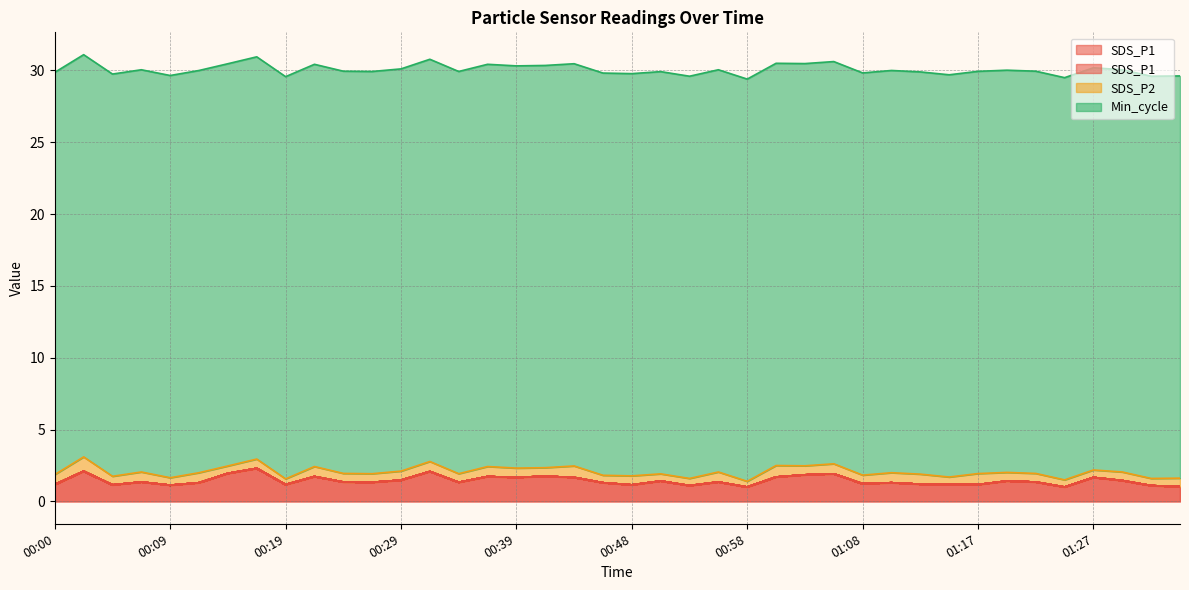

Reading right to left, extract all data points from this chart.

SDS_P1: 01:34=1.0	01:32=1.1	01:29=1.4	01:27=1.7	01:25=1.0	01:22=1.4	01:20=1.4	01:17=1.2	01:15=1.2	01:13=1.2	01:10=1.3	01:08=1.2	01:05=1.9	01:03=1.9	01:00=1.7	00:58=1.0	00:56=1.4	00:53=1.1	00:51=1.4	00:48=1.1	00:46=1.3	00:43=1.7	00:41=1.8	00:39=1.7	00:36=1.7	00:34=1.3	00:31=2.1	00:29=1.5	00:26=1.3	00:24=1.4	00:22=1.7	00:19=1.2	00:17=2.3	00:14=1.9	00:12=1.3	00:09=1.1	00:07=1.4	00:05=1.1	00:02=2.1	00:00=1.2
SDS_P2: 01:34=0.6	01:32=0.5	01:29=0.6	01:27=0.5	01:25=0.5	01:22=0.6	01:20=0.6	01:17=0.8	01:15=0.5	01:13=0.7	01:10=0.7	01:08=0.6	01:05=0.7	01:03=0.6	01:00=0.8	00:58=0.4	00:56=0.7	00:53=0.5	00:51=0.5	00:48=0.6	00:46=0.5	00:43=0.8	00:41=0.6	00:39=0.7	00:36=0.7	00:34=0.6	00:31=0.7	00:29=0.6	00:26=0.6	00:24=0.6	00:22=0.7	00:19=0.4	00:17=0.7	00:14=0.5	00:12=0.7	00:09=0.5	00:07=0.7	00:05=0.6	00:02=1.0	00:00=0.7
Min_cycle: 01:34=28.0	01:32=28.0	01:29=28.0	01:27=28.0	01:25=28.0	01:22=28.0	01:20=28.0	01:17=28.0	01:15=28.0	01:13=28.0	01:10=28.0	01:08=28.0	01:05=28.0	01:03=28.0	01:00=28.0	00:58=28.0	00:56=28.0	00:53=28.0	00:51=28.0	00:48=28.0	00:46=28.0	00:43=28.0	00:41=28.0	00:39=28.0	00:36=28.0	00:34=28.0	00:31=28.0	00:29=28.0	00:26=28.0	00:24=28.0	00:22=28.0	00:19=28.0	00:17=28.0	00:14=28.0	00:12=28.0	00:09=28.0	00:07=28.0	00:05=28.0	00:02=28.0	00:00=28.0